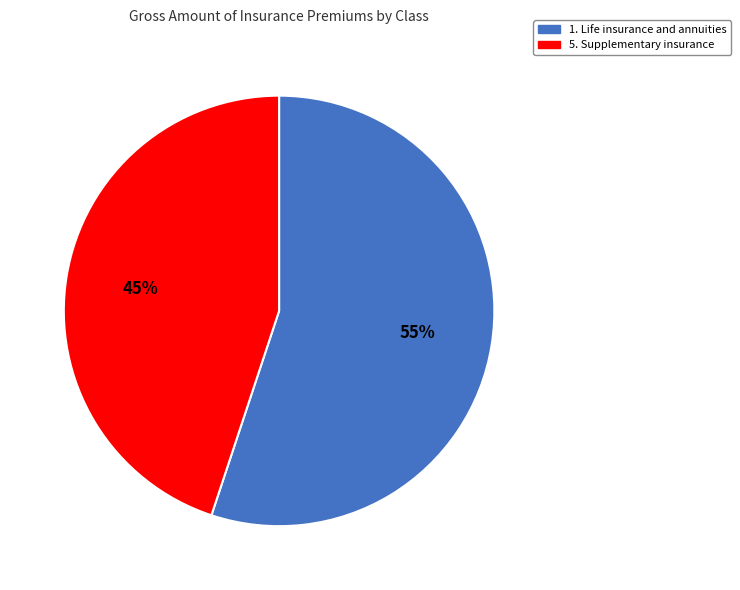

Is there a majority slice in this chart?

Yes